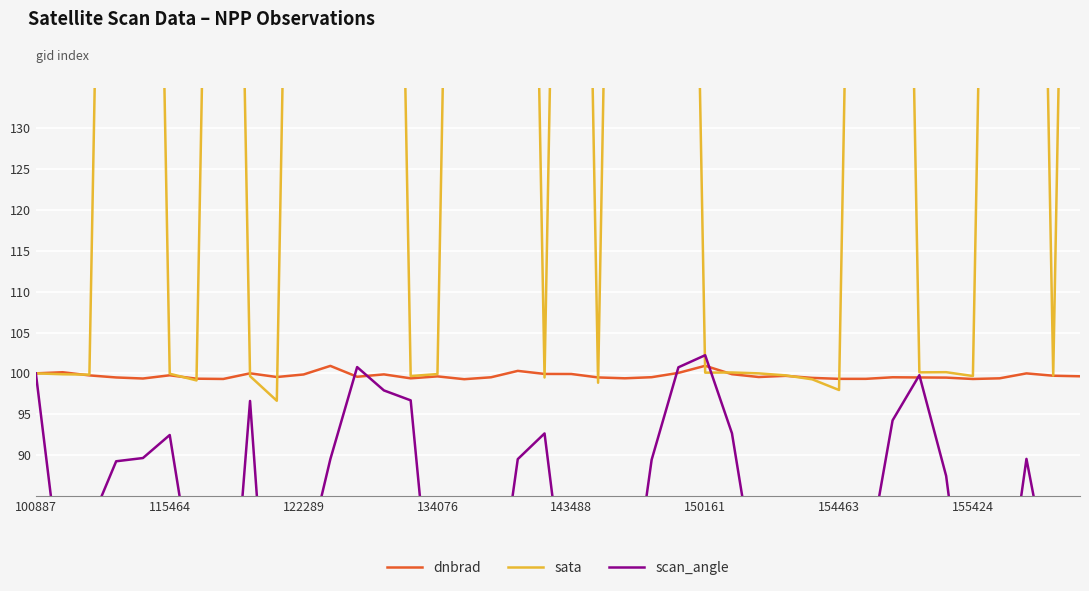

Which series ends up on top after the final intersection of dnbrad and scan_angle?

dnbrad